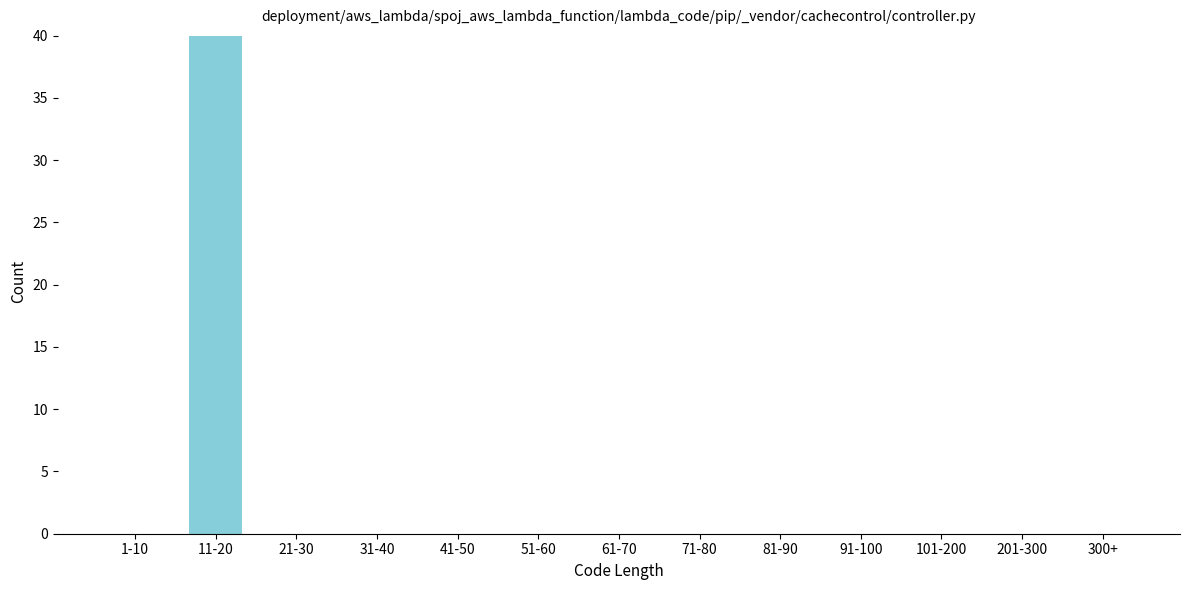

Reading left to right, what are all the values shown in this chart?

1-10=0	11-20=40	21-30=0	31-40=0	41-50=0	51-60=0	61-70=0	71-80=0	81-90=0	91-100=0	101-200=0	201-300=0	300+=0